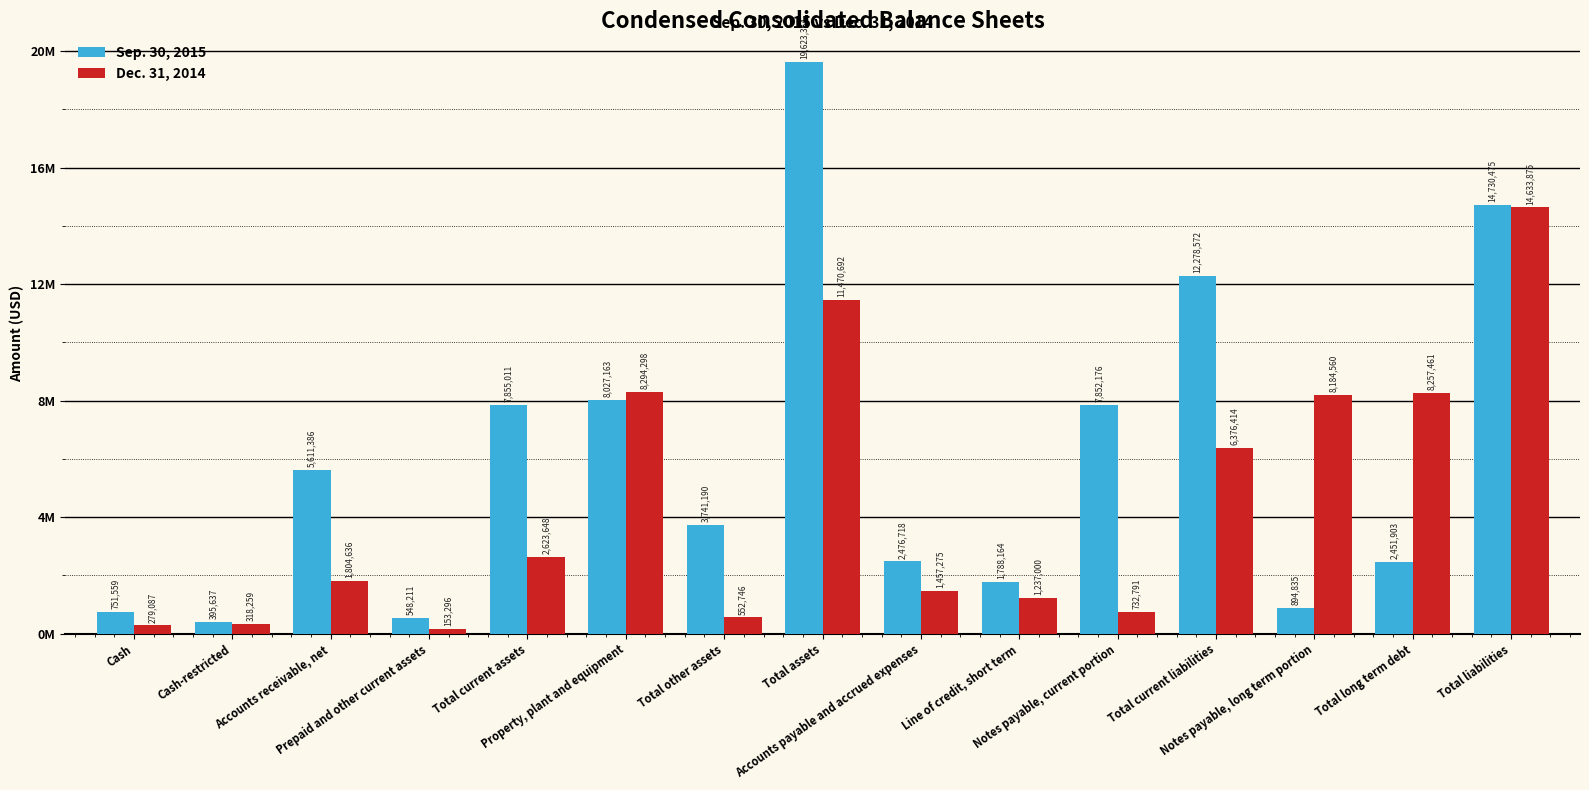

At which label does Dec. 31, 2014 reach its peak?

Total liabilities